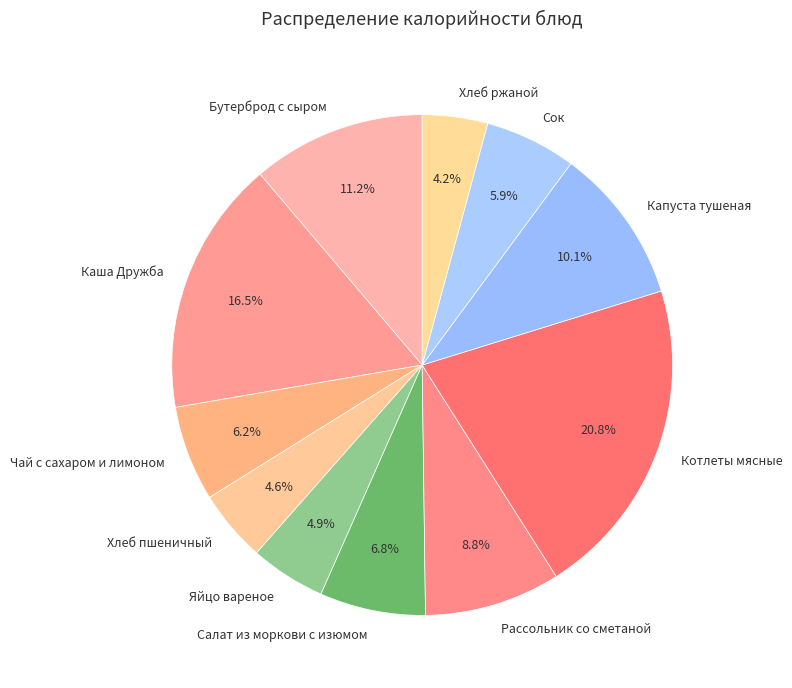

To the nearest percent, what is the average slice percentage?

9%